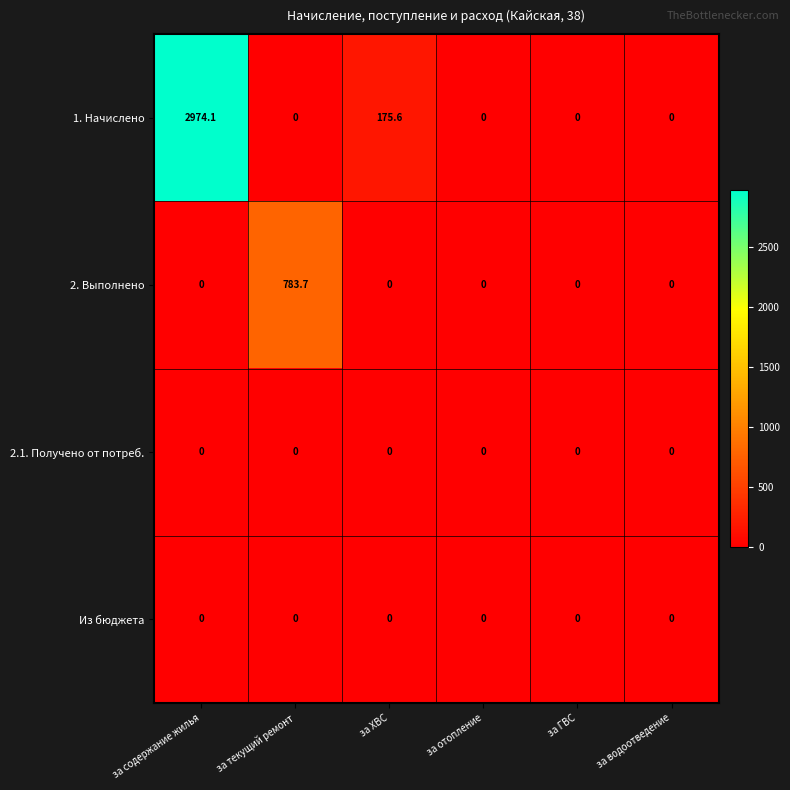

What is the difference between the second highest and second lowest values in the 1. Начислено series?

175.6